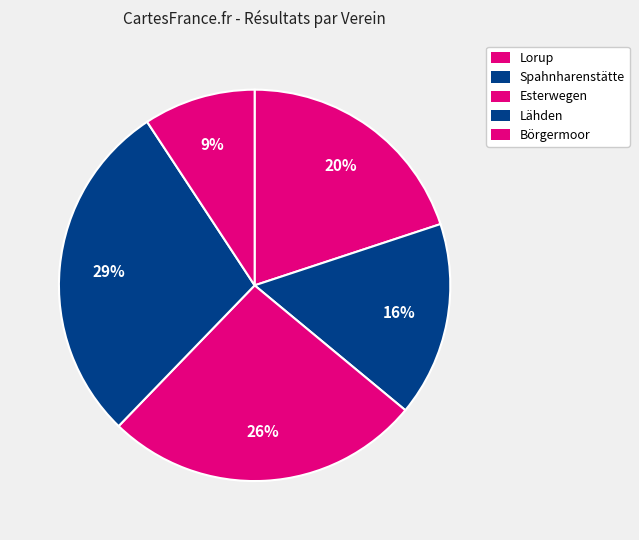

To the nearest percent, what portion does Börgermoor represent?

9%